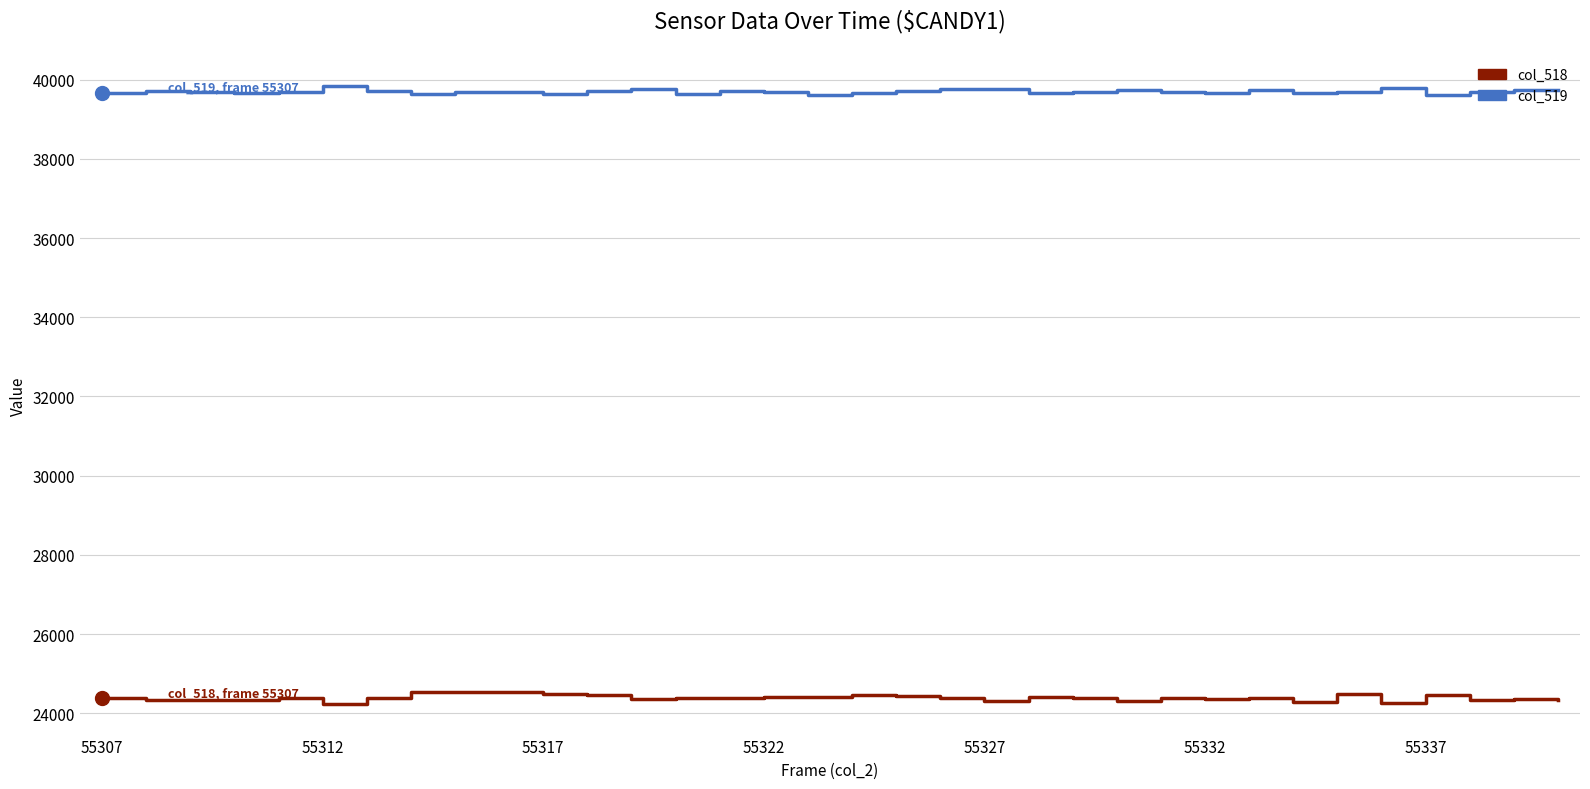

True or false: col_519 and col_518 intersect in this chart.

False